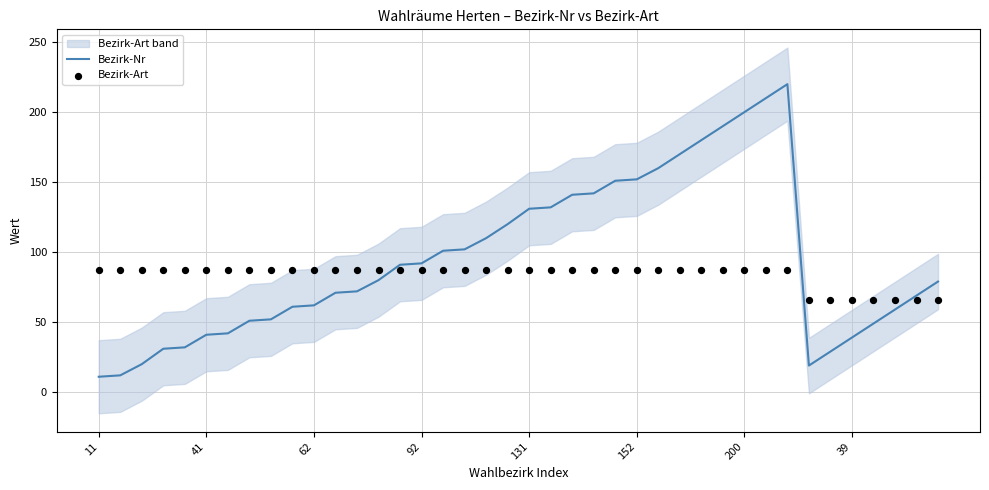

Which series has the largest Y range (max minus min)?

Bezirk-Nr